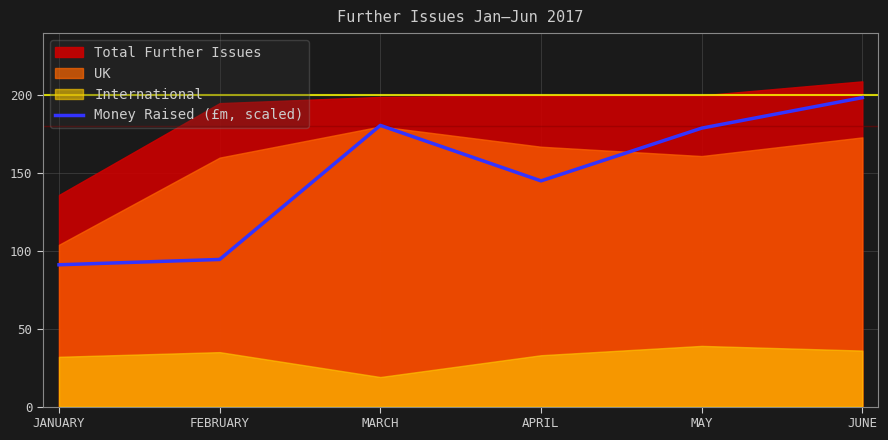

What is the difference between the values at MAY and APRIL?

33.9